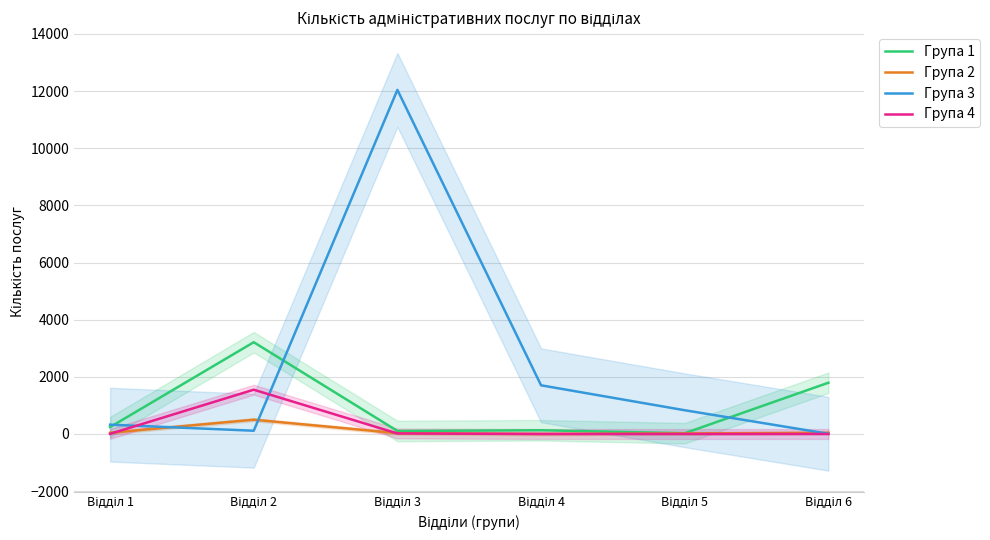

Reading left to right, transcribe all the data shown in this chart.

Група 1: 241	3212	106	131	27	1794
Група 2: 42	500	29	0	19	42
Група 3: 326	114	12043	1704	831	8
Група 4: 5	1550	19	0	0	0